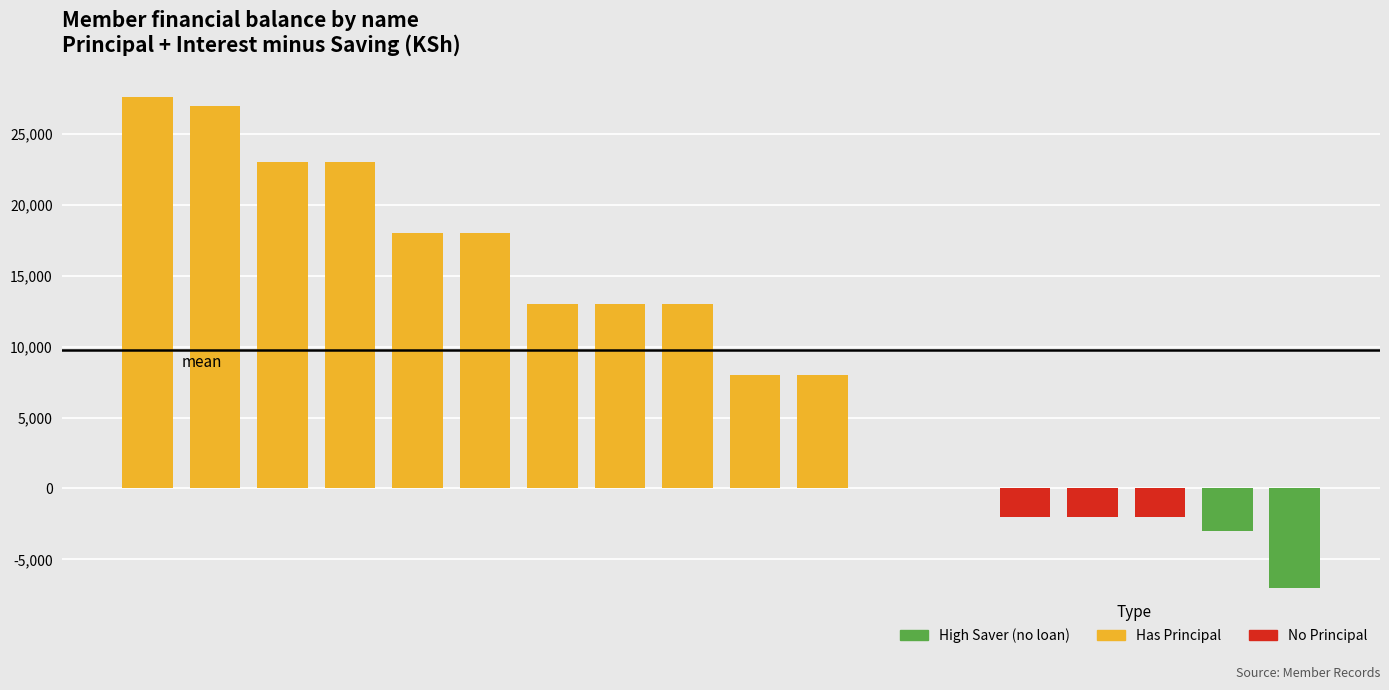

What is the greatest value displayed?

27600